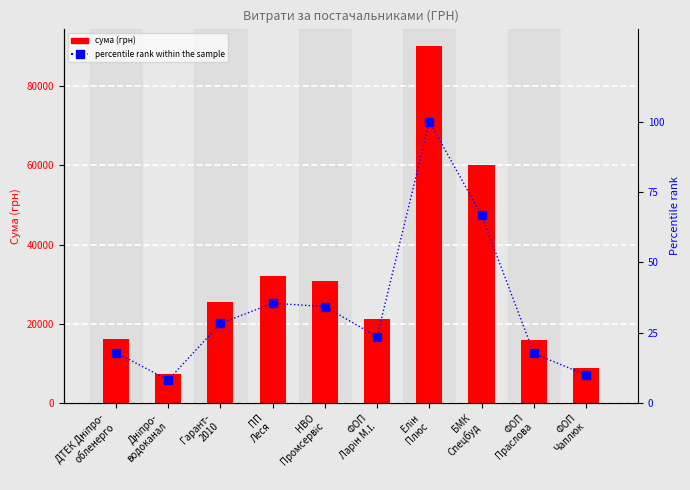

The value of percentile rank within the sample at ДТЕК Дніпро-
обленерго is 6.7. True or false?

False